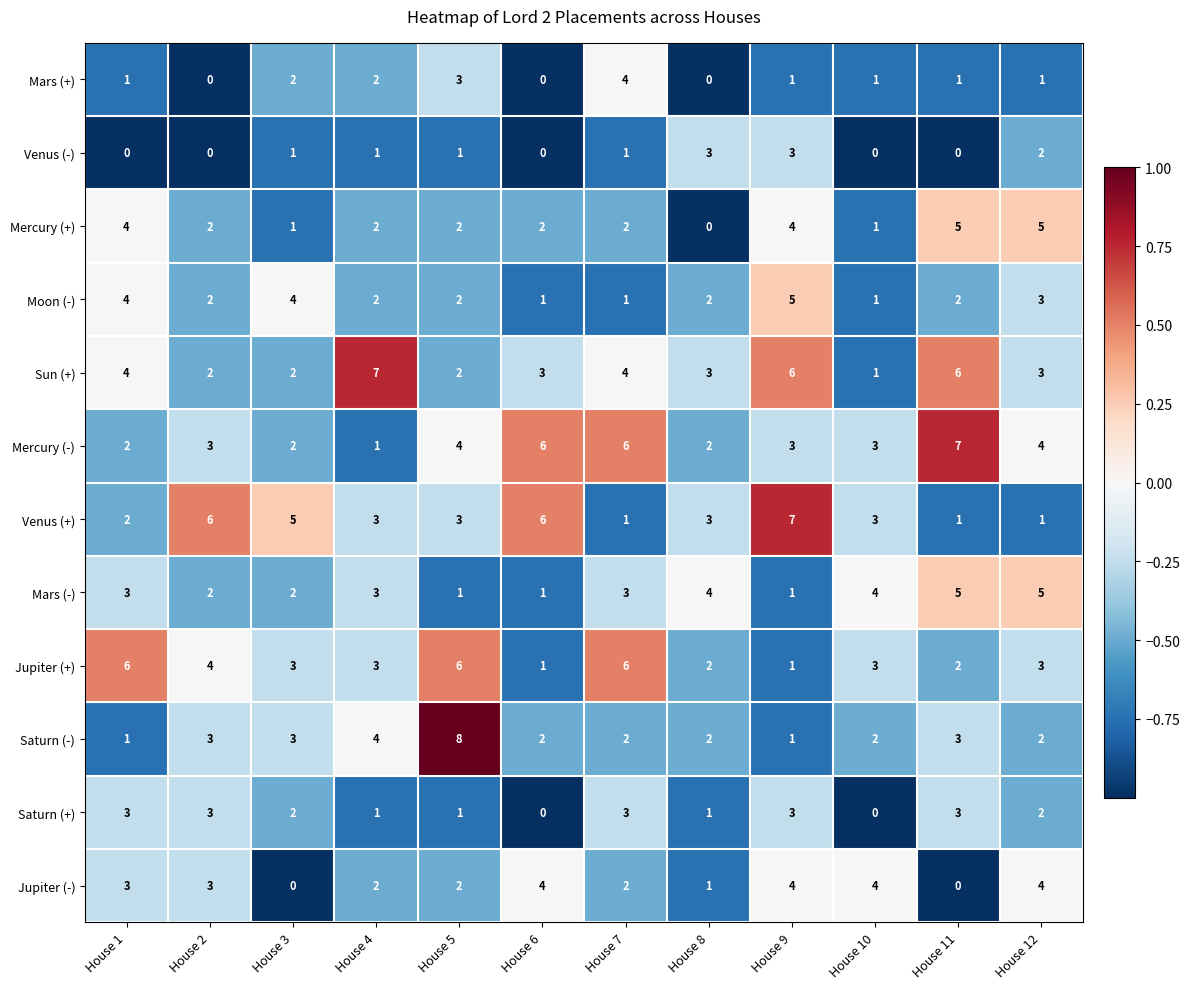

At how many categories does at least one series exceed 0?

12